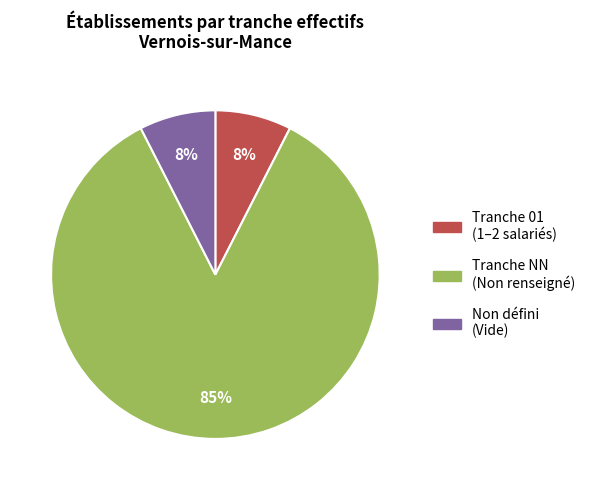

Does any single category account for the majority?

Yes